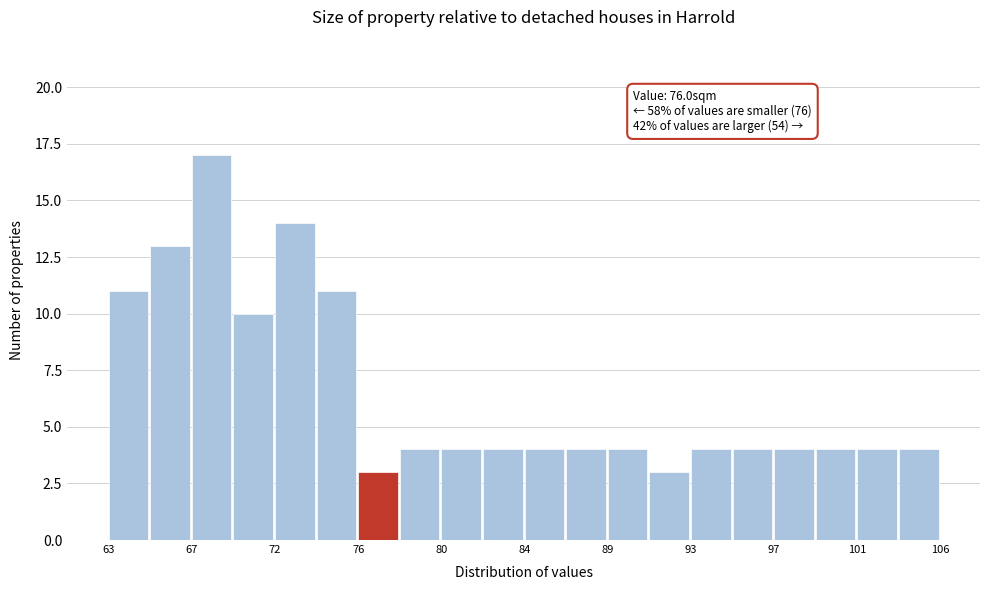

Which range on the x-axis has the tallest bar?

67.5 to 69.5